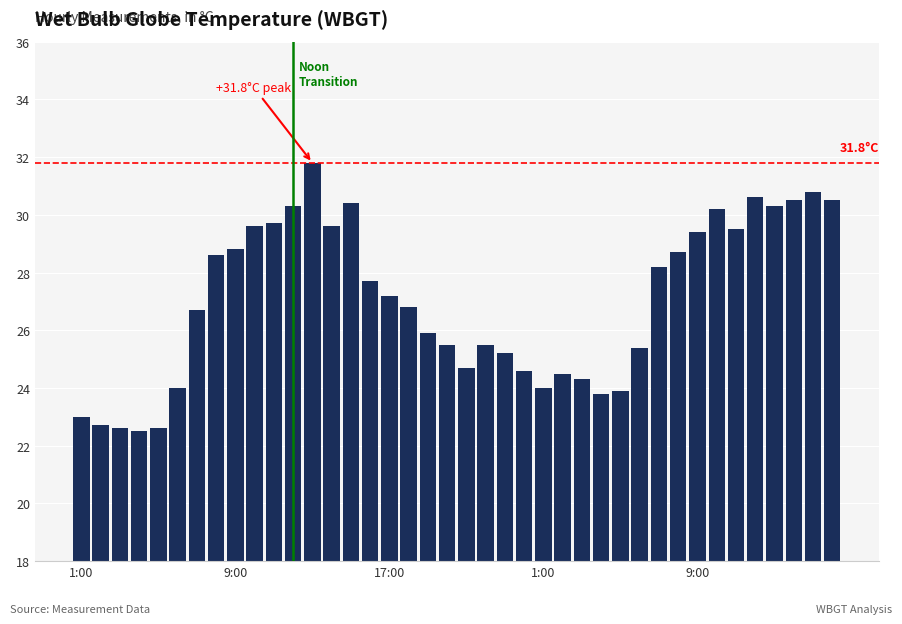

What is the average value?

27.0